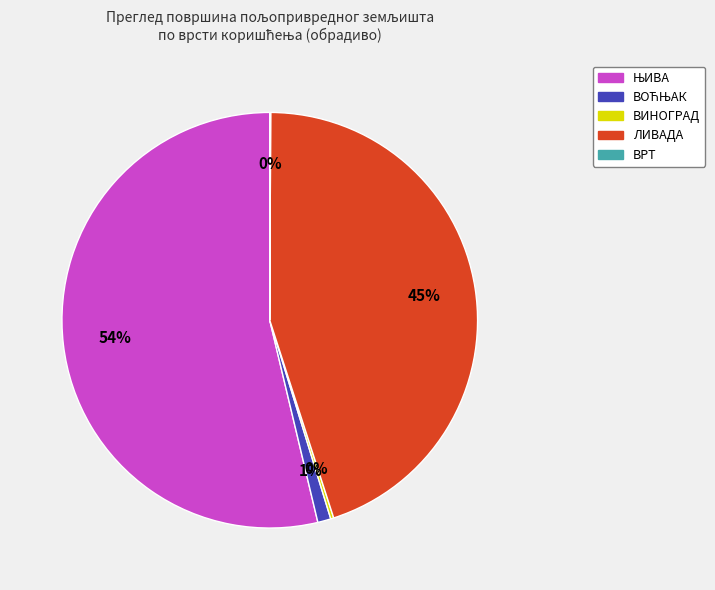

To the nearest percent, what is the average slice percentage?

20%